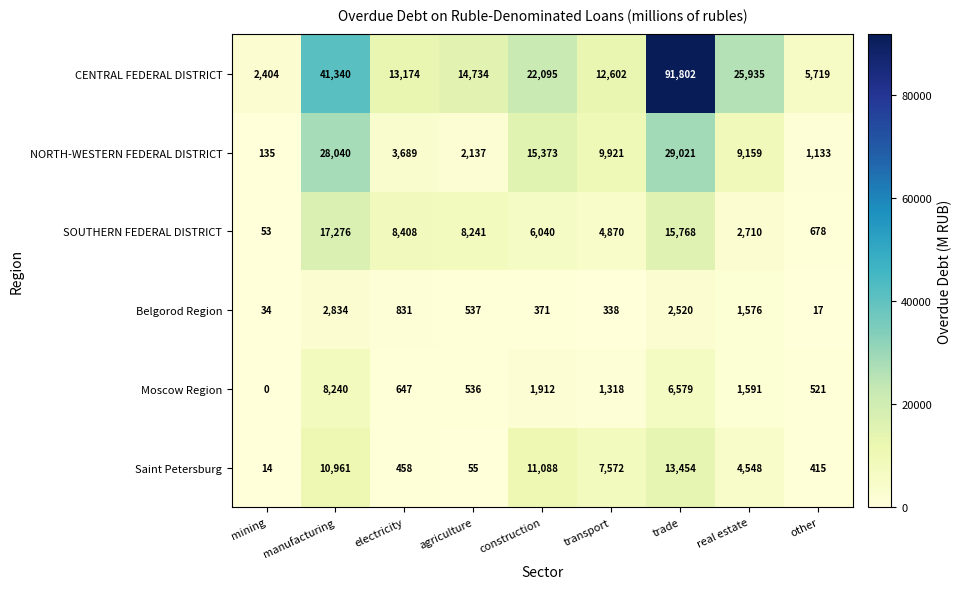

True or false: Moscow Region has a value of 685 at construction.

False